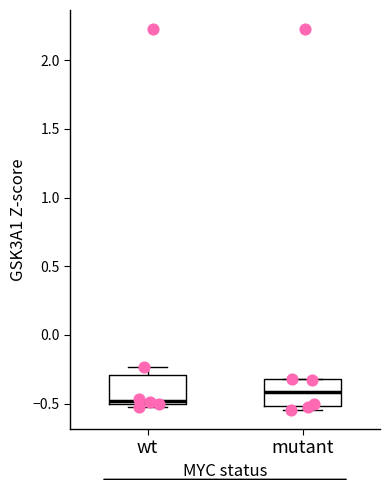

Reading left to right, read every box against the y-axis: the position of its median line, the range the box covers, and the ends of its whiskers. The values are not printed on the chart, so give them approximately, as read against the axis.

wt: median -0.50 (just above the box's lower edge), box -0.50 to -0.30, whiskers -0.55 to -0.25
mutant: median -0.40, box -0.50 to -0.30, whiskers -0.55 to -0.30